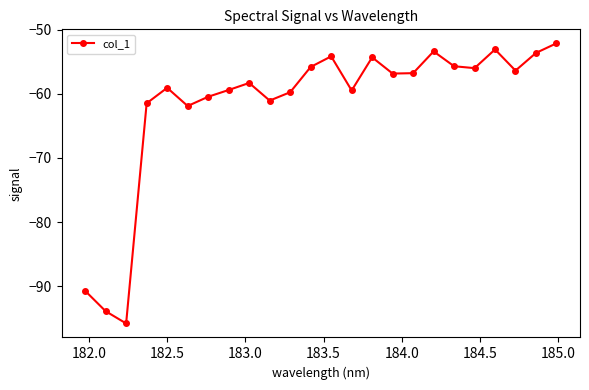

How many points are lower than both their immediate neighbors (excluding endpoints)?

7